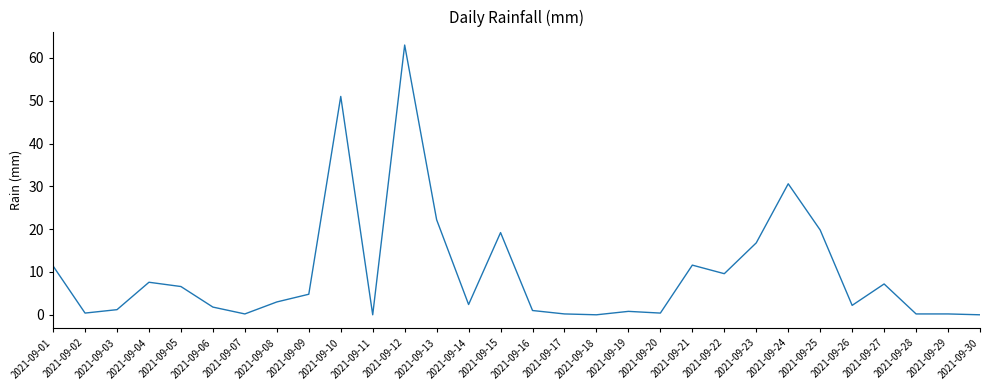

The value at 2021-09-21 is 11.6. True or false?

True